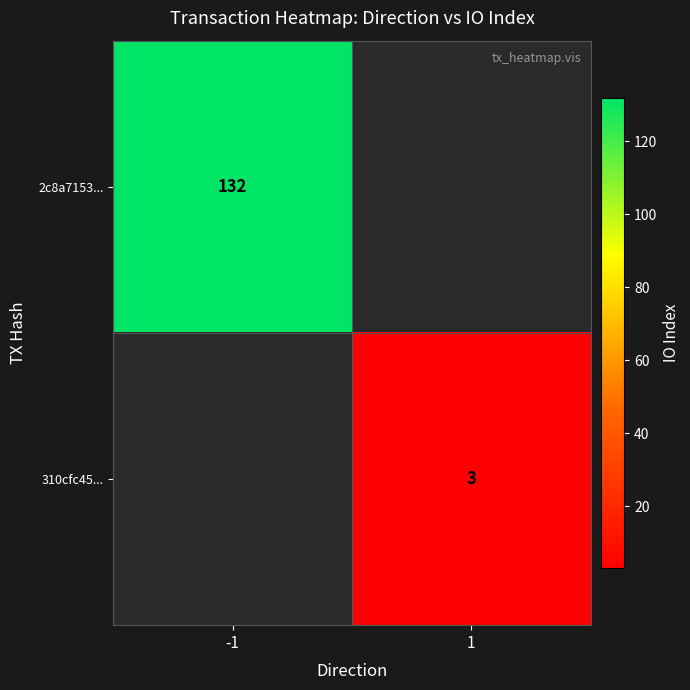

The value of 2c8a7153... at -1 is 132. True or false?

True